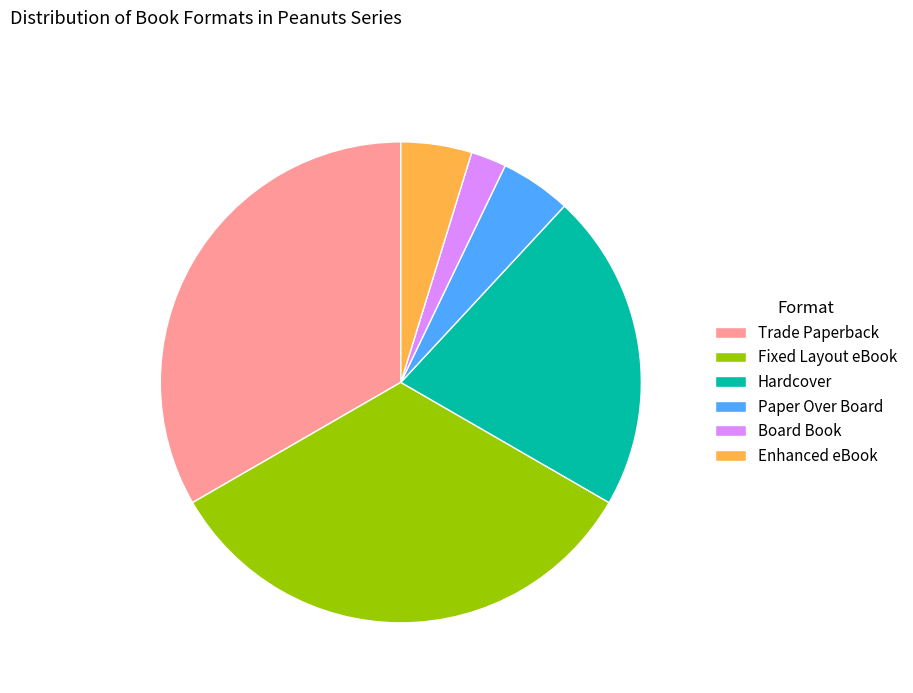

Does Enhanced eBook represent more than half of the total?

No